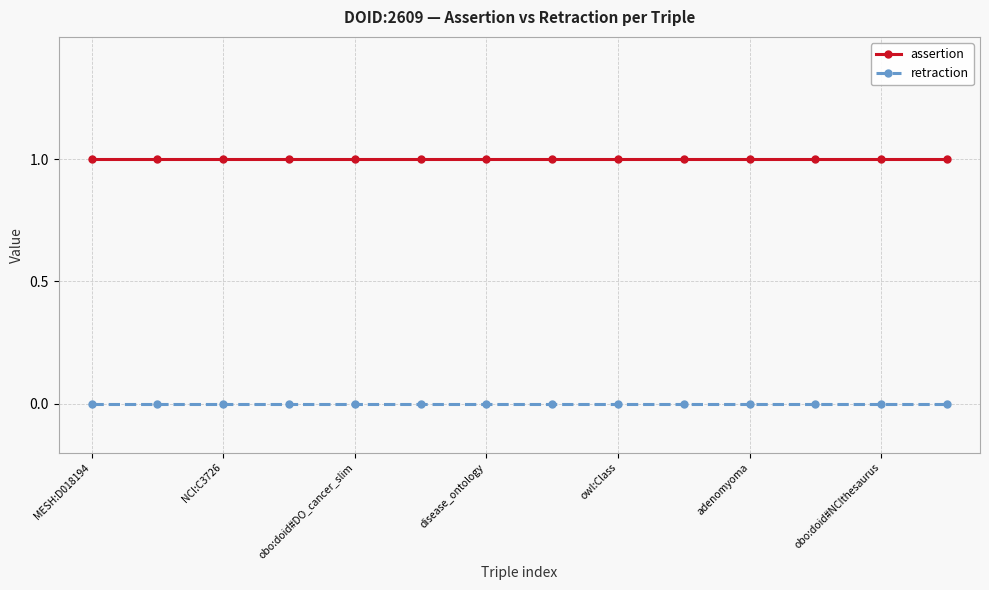

List the series in order of their peak value, highest first.

assertion, retraction